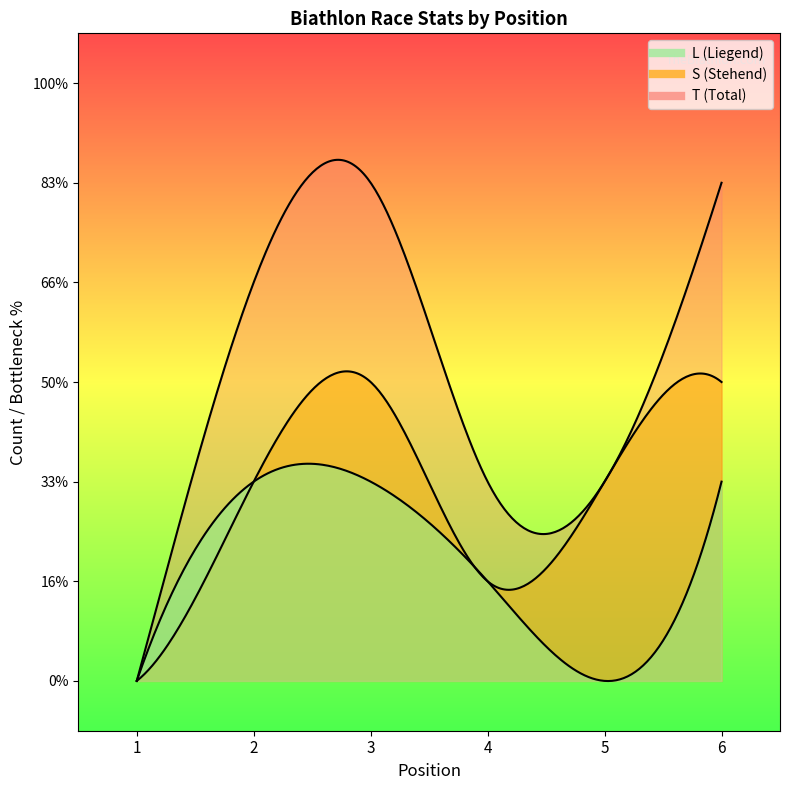

The T series shows 5 at 3. True or false?

True